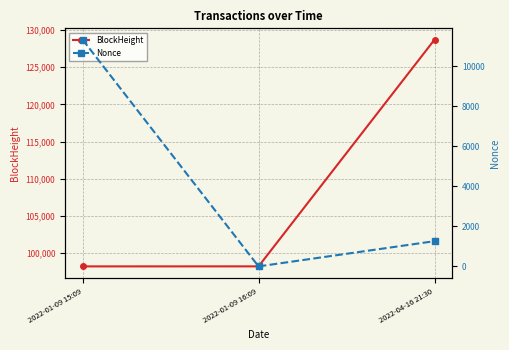

Between 2022-01-09 16:09 and 2022-04-16 21:30, which is larger?

2022-04-16 21:30